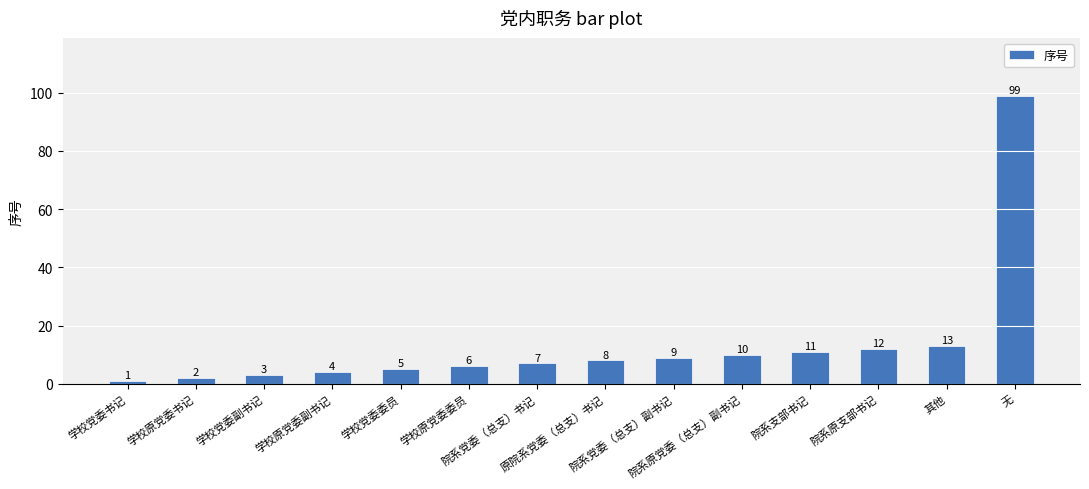

Count the number of data series in this chart.

1